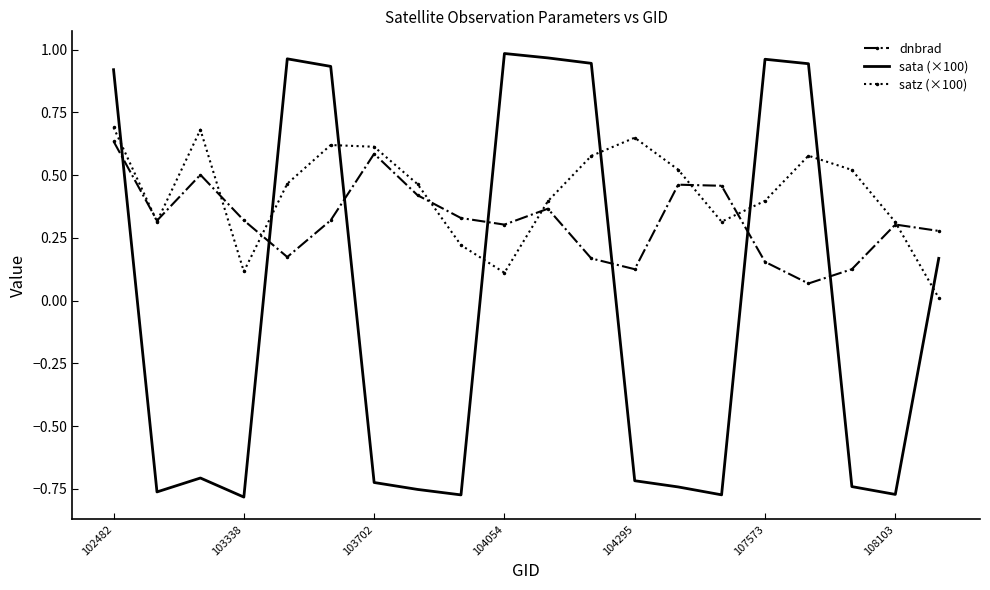

Which series ends up on top after the final intersection of dnbrad and sata (×100)?

dnbrad